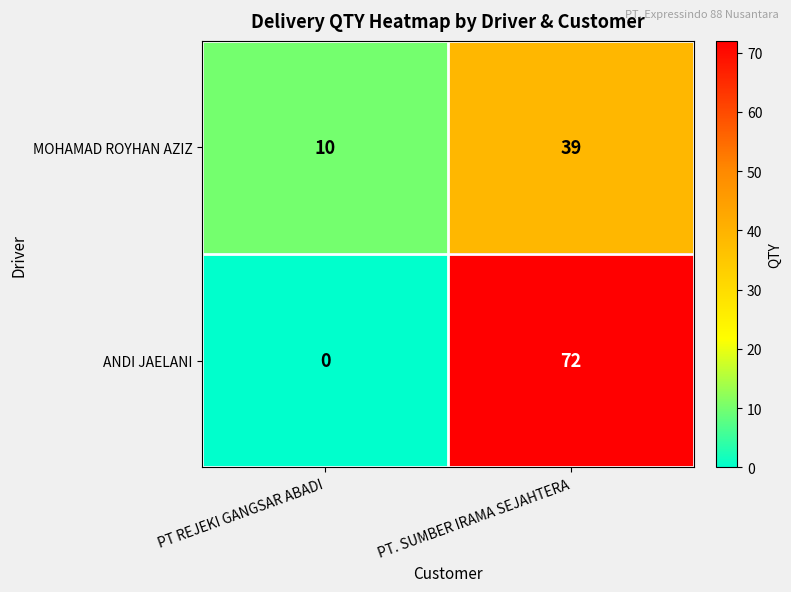

At which category is the sum across all series the highest?

PT. SUMBER IRAMA SEJAHTERA